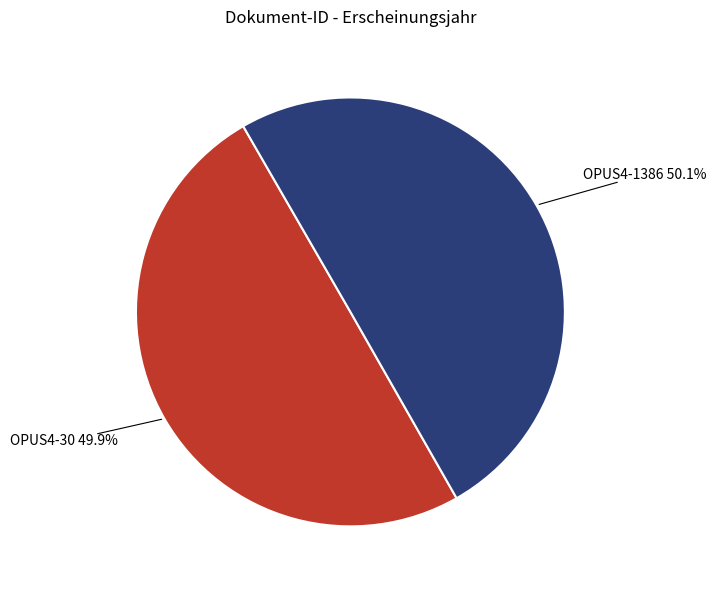

Is there any slice that represents more than half of the pie?

Yes